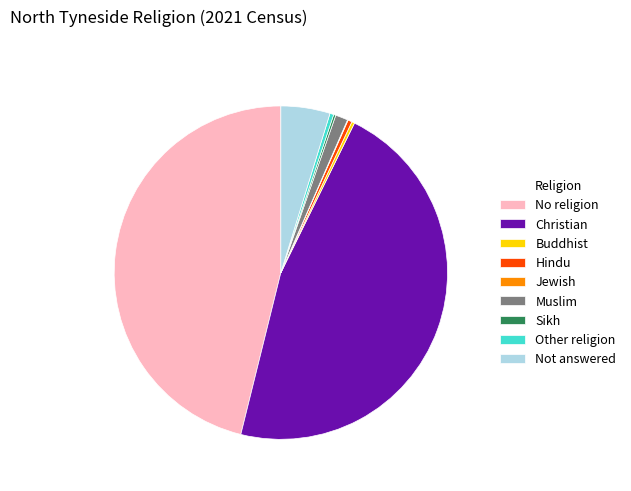

Approximately how many times larger is the value at Muslim compared to Hindu?

3.1